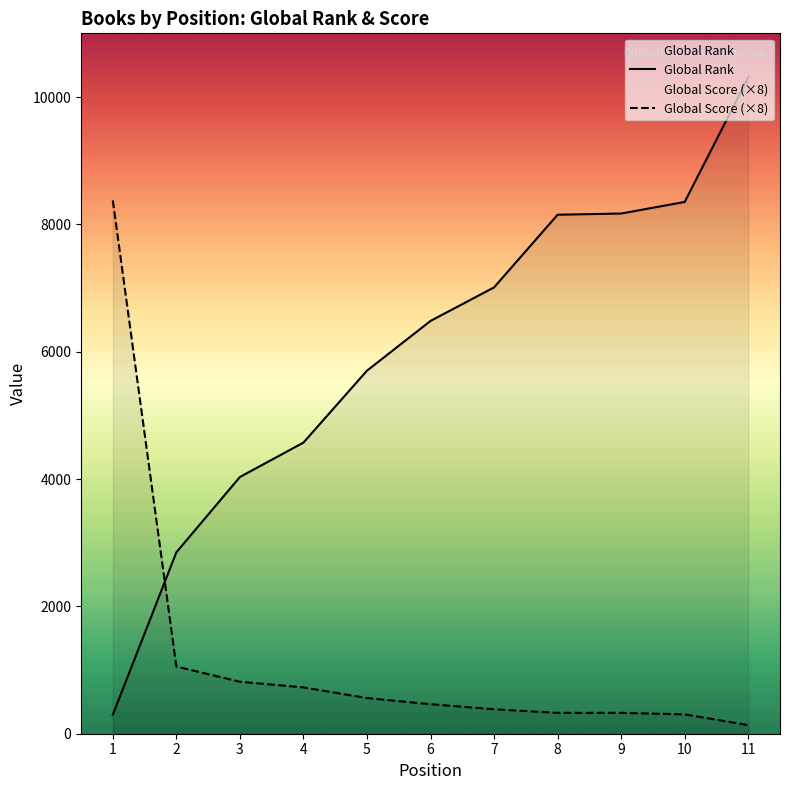

Is the value of Global Score (×8) at 9 greater than the value of Global Rank at 4?

No